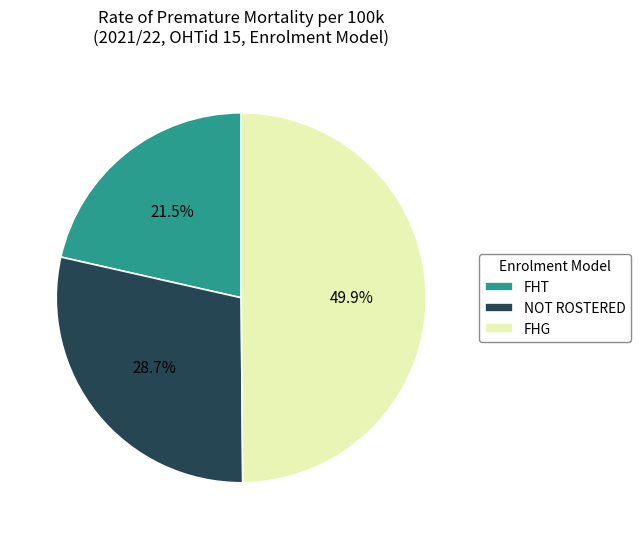

Which slice is the largest?

FHG